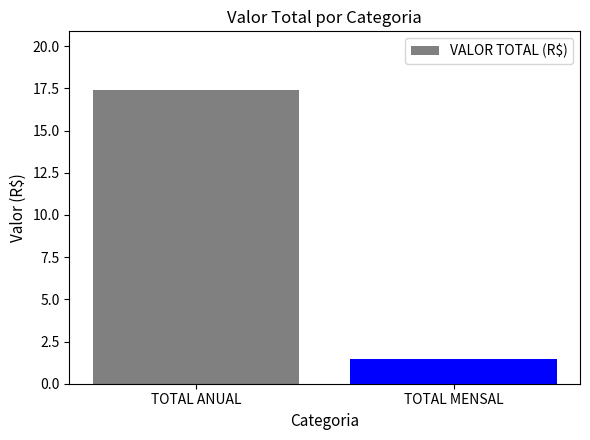

At which category does the chart reach its minimum across all series?

TOTAL MENSAL